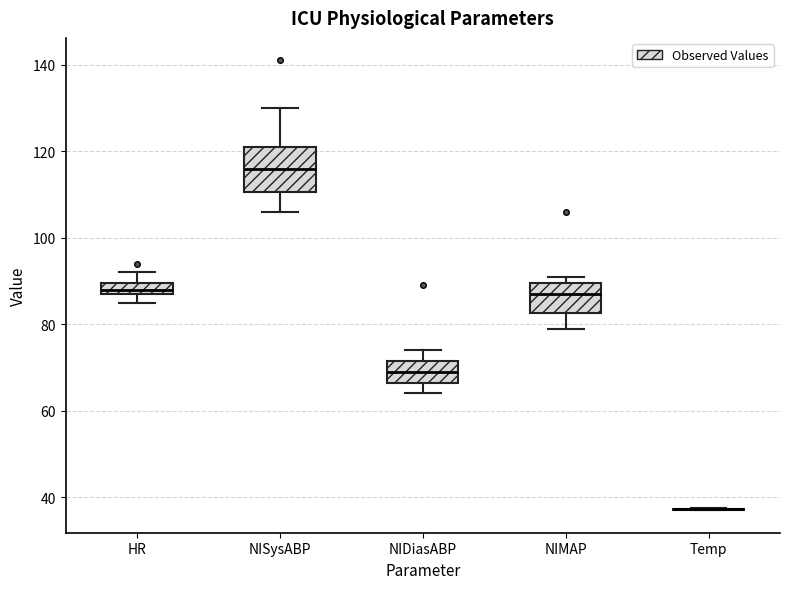

Which box is the tallest, from its lower edge to its upper edge?

NISysABP